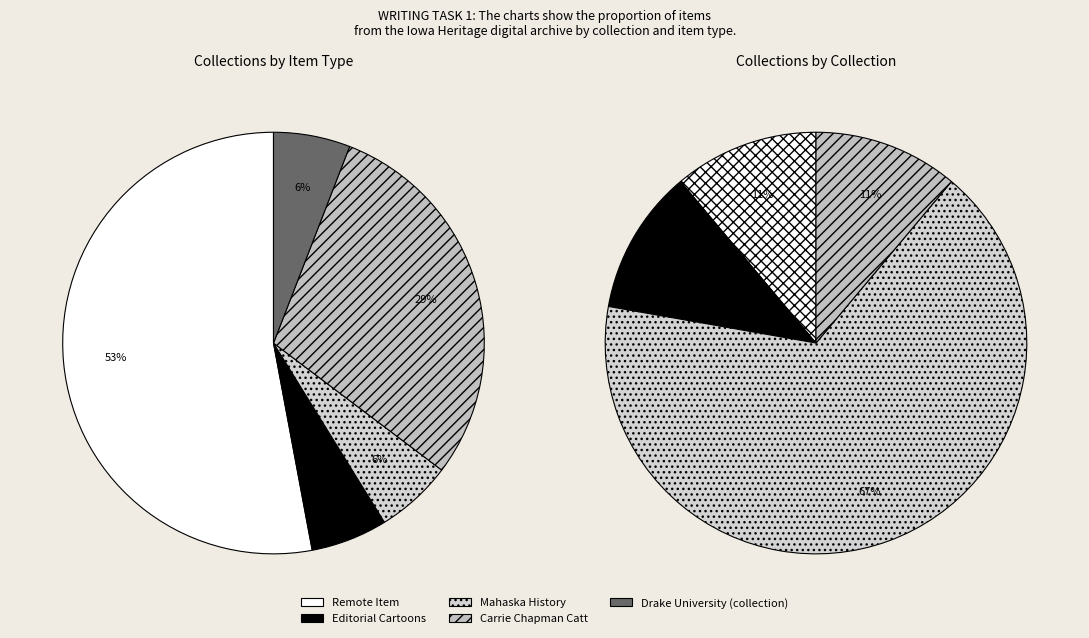

The Remote Item slice represents 53% of the pie. True or false?

True